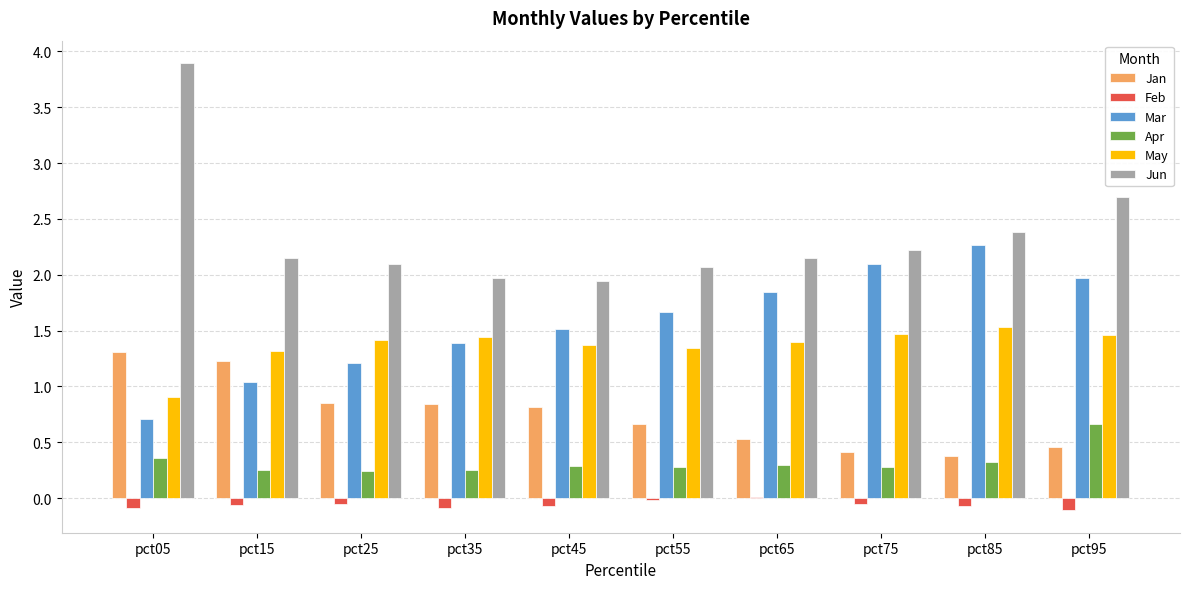

The value of Jan at pct15 is 0.8. True or false?

False